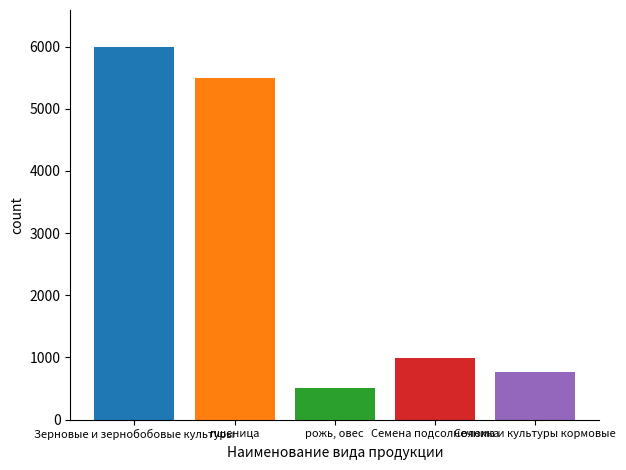

What is the maximum value shown in the chart?

5990